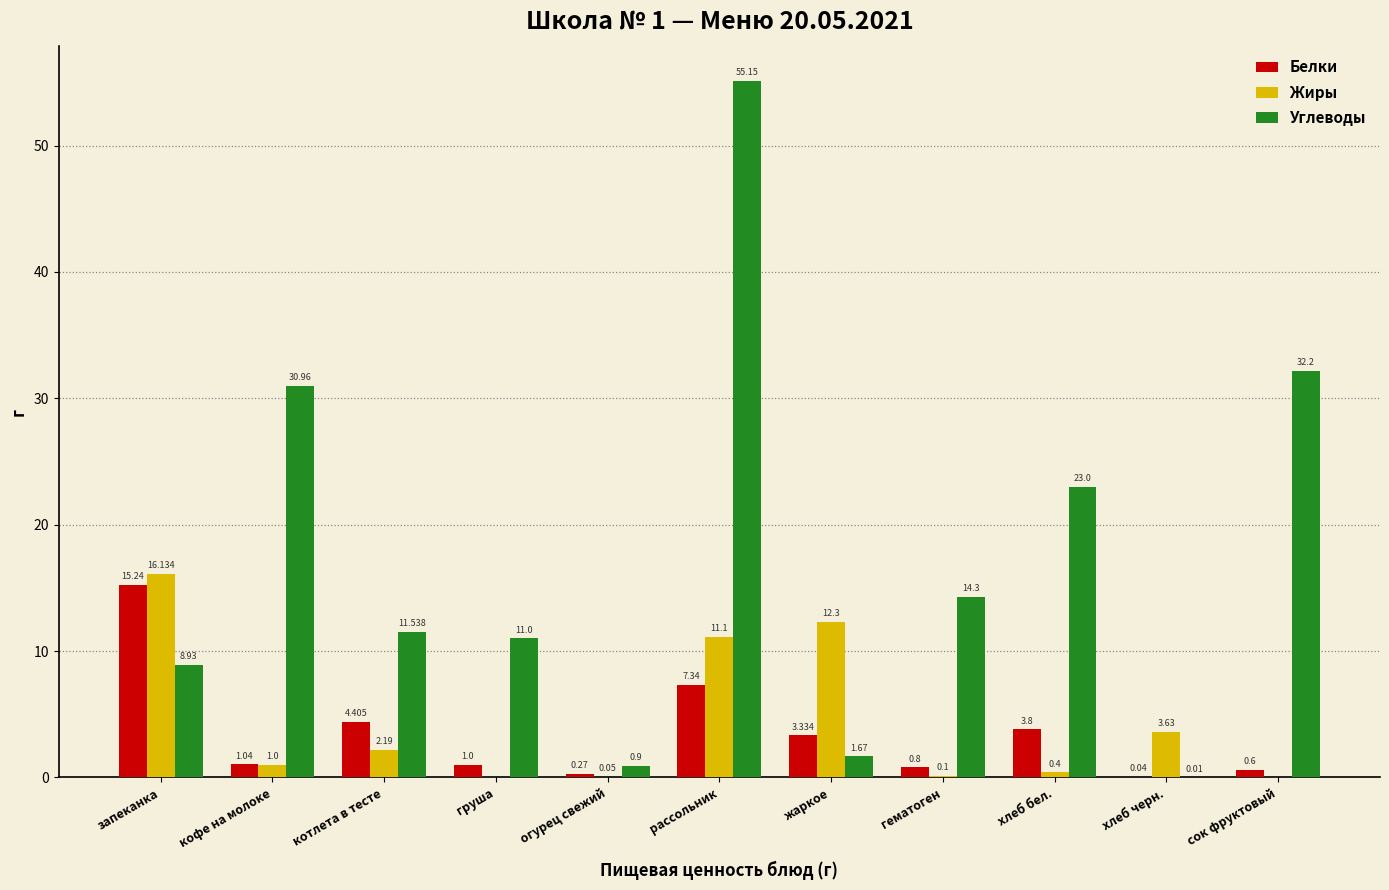

Which category has the highest value across all series?

рассольник